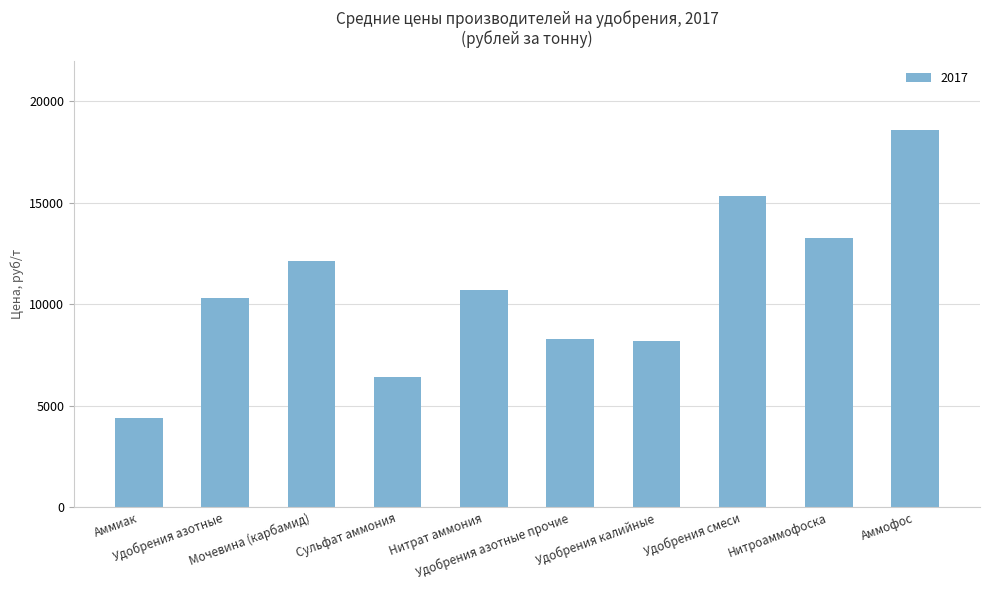

How many data points are less than 10686?

5